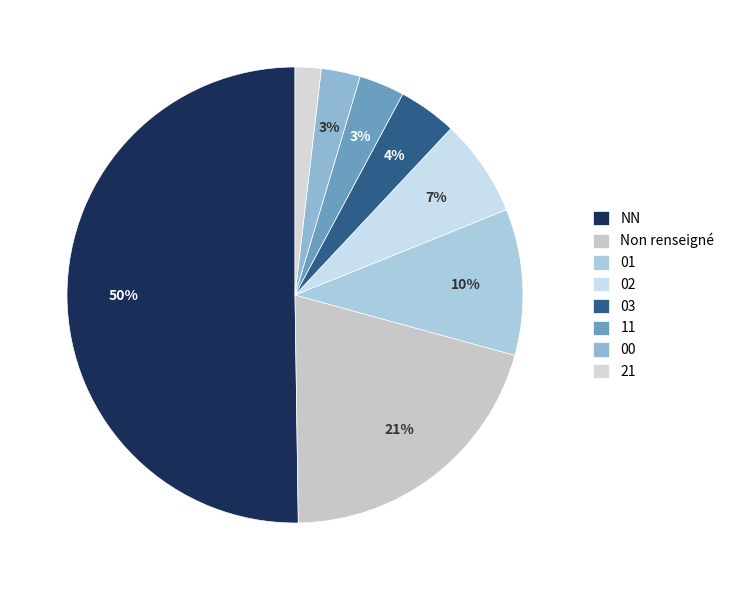

What is the smallest slice in the pie chart?

21